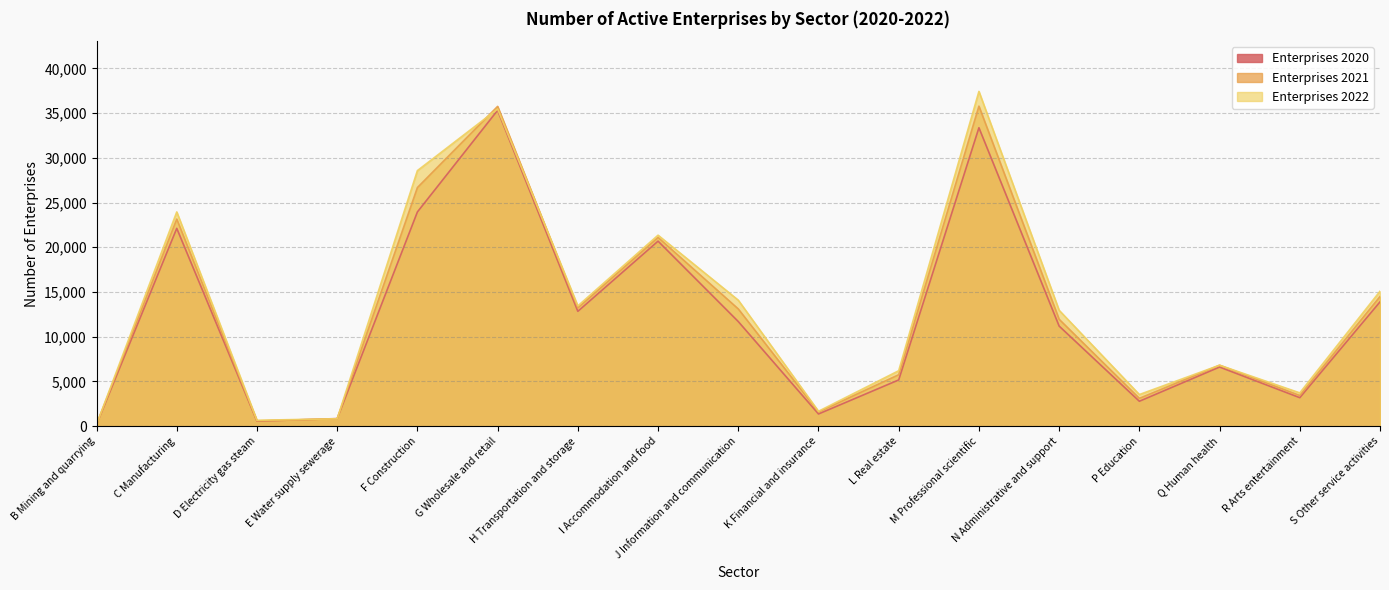

True or false: Enterprises 2020 has a value of 926 at D Electricity gas steam.

False